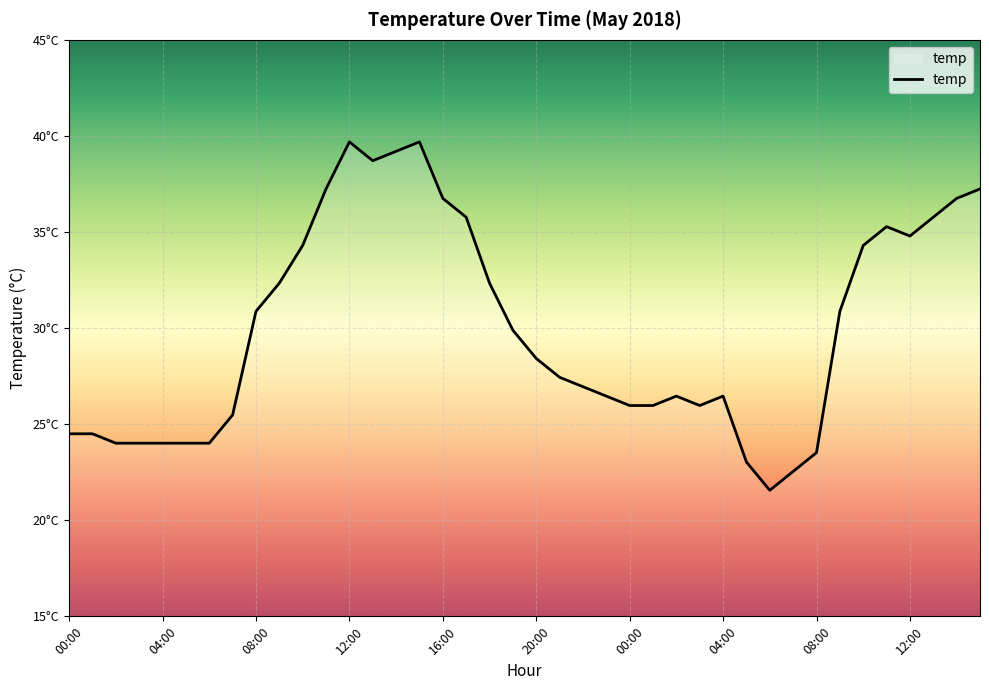

Does the chart have visible grid lines?

Yes